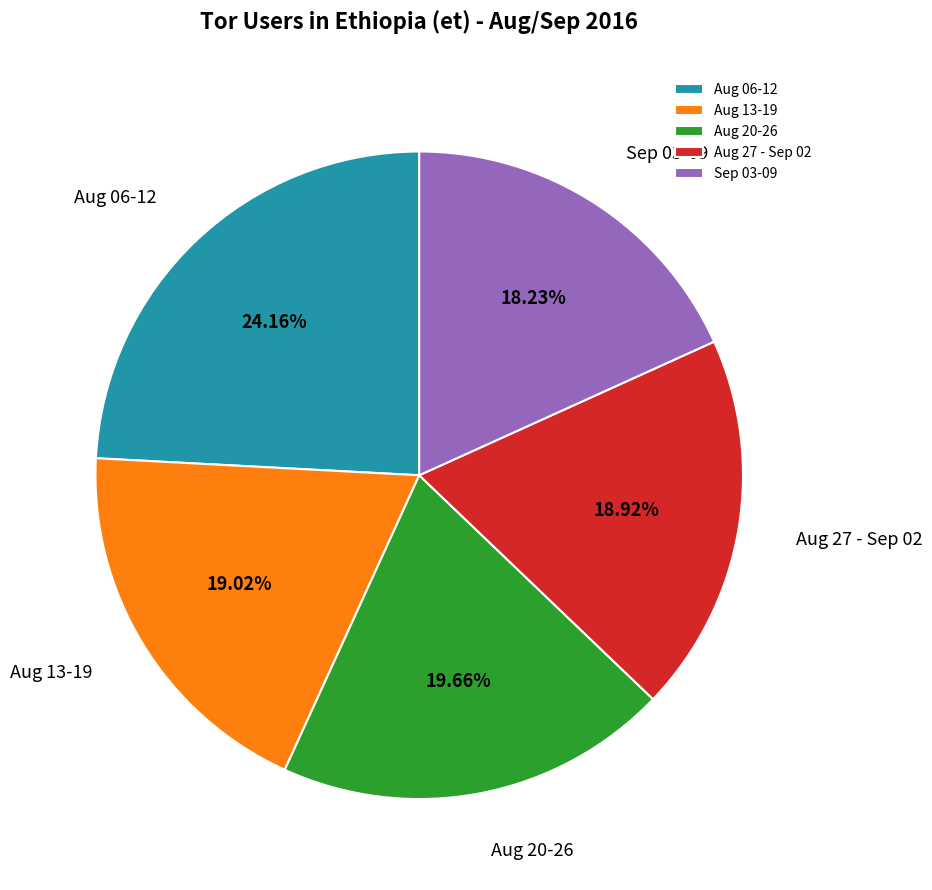

Which category has the biggest portion of the pie?

Aug 06-12